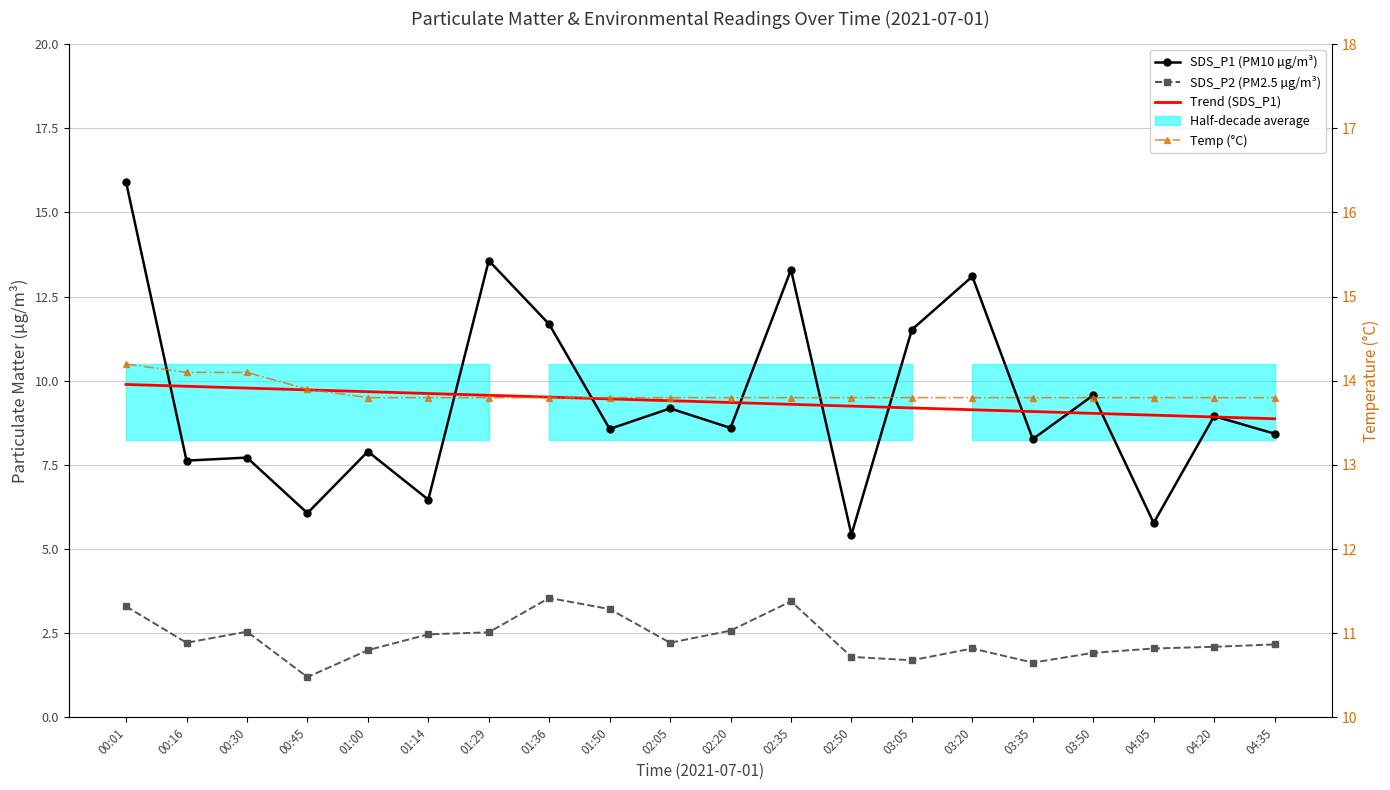

Is it true that SDS_P2 (PM2.5 µg/m³) equals 1.3 at 04:35?

False